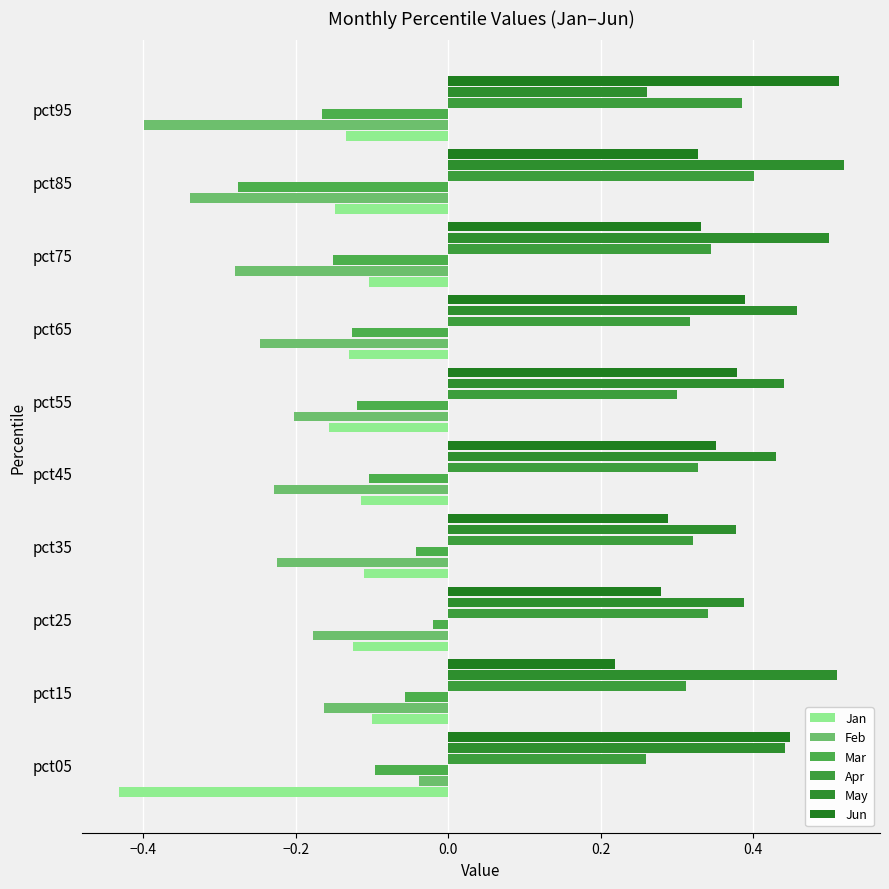

How many series are shown in this chart?

6